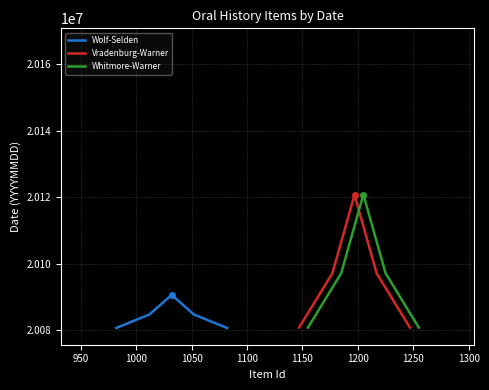

How many data points in Wolf-Selden are less than 20084738?

2